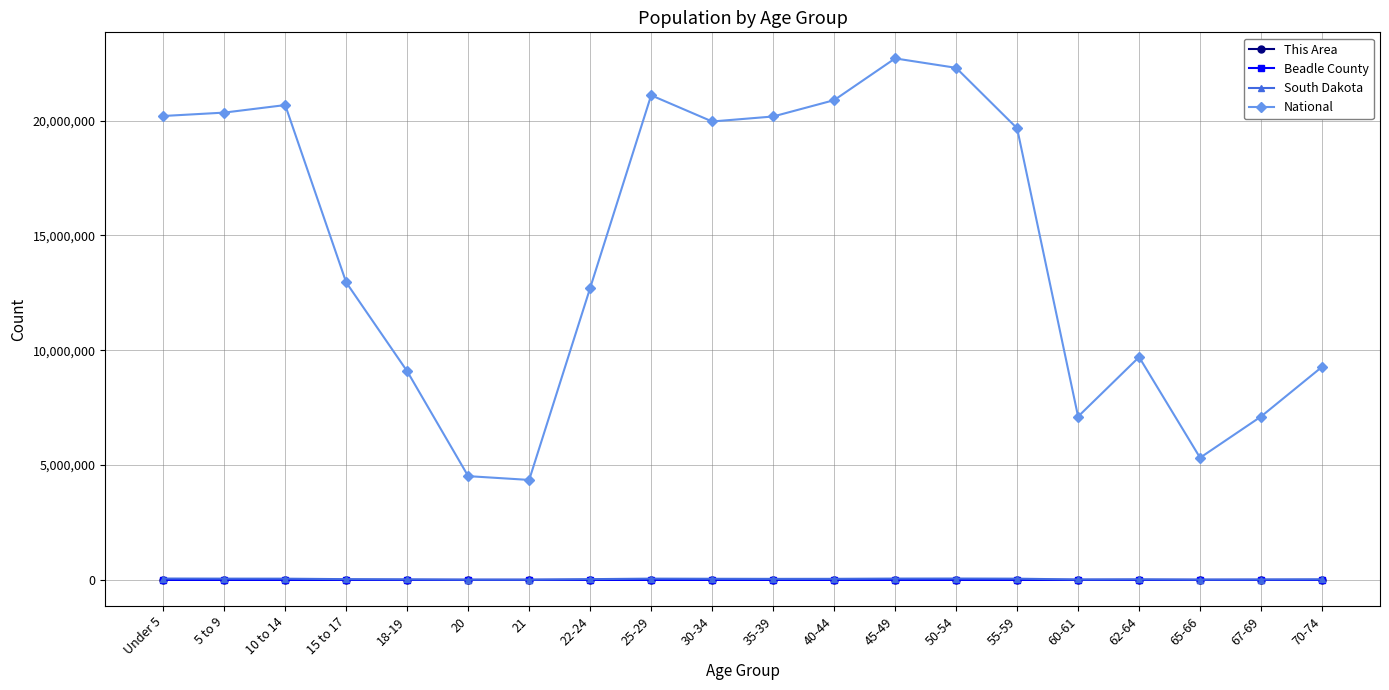

True or false: South Dakota has more than 1 interior local peaks.

True